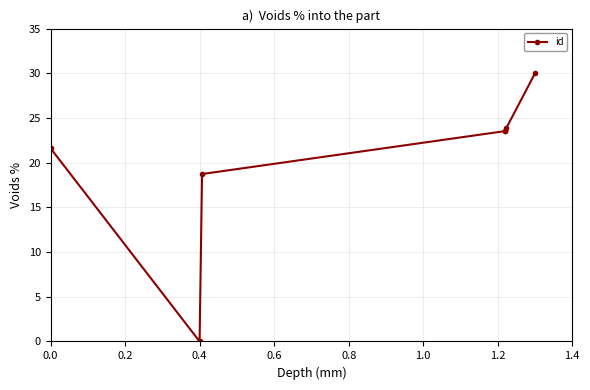

At which label is the value closest to 15?

0.4